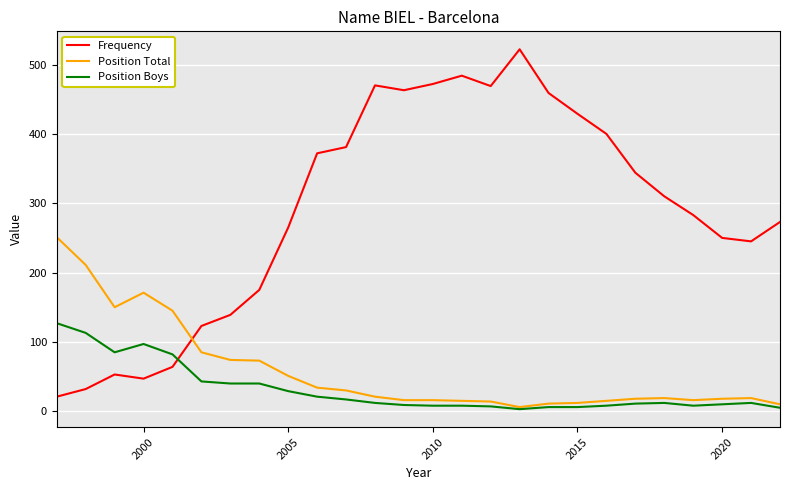

Which series has the largest total across all categories?

Frequency